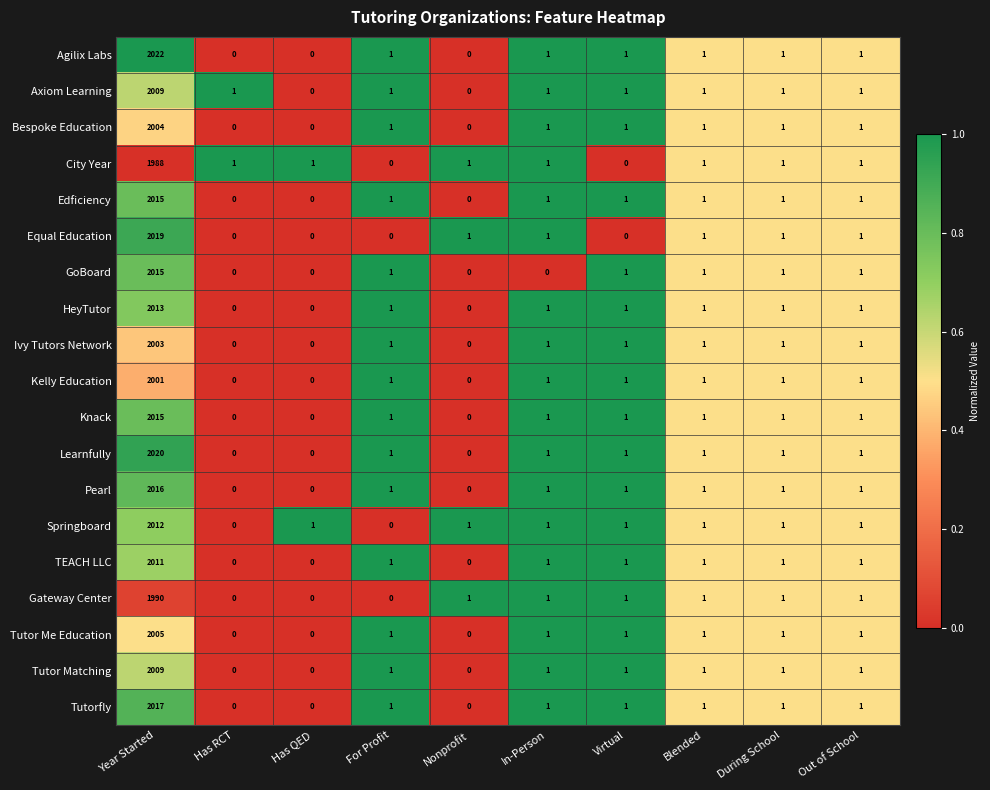

Which series has the largest total across all categories?

Agilix Labs